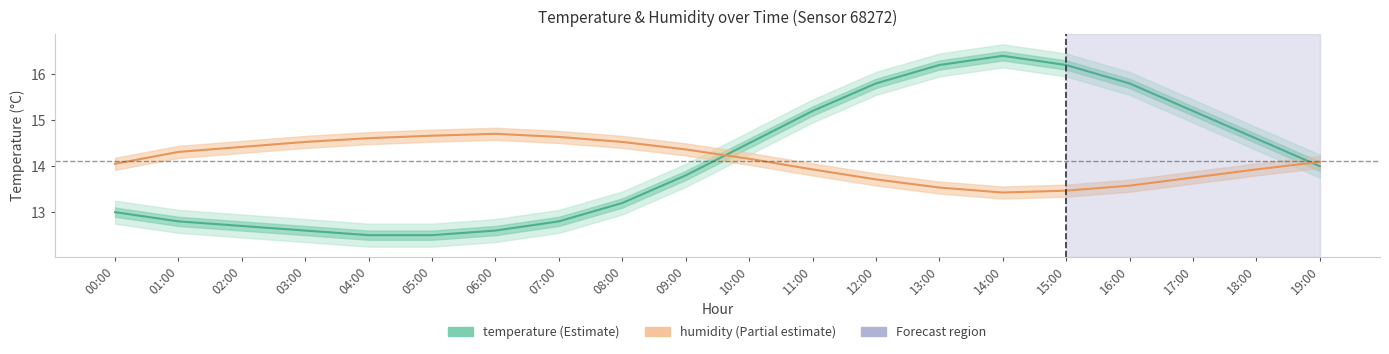

Between 00:00 and 11:00, which series saw the biggest shift?

temperature